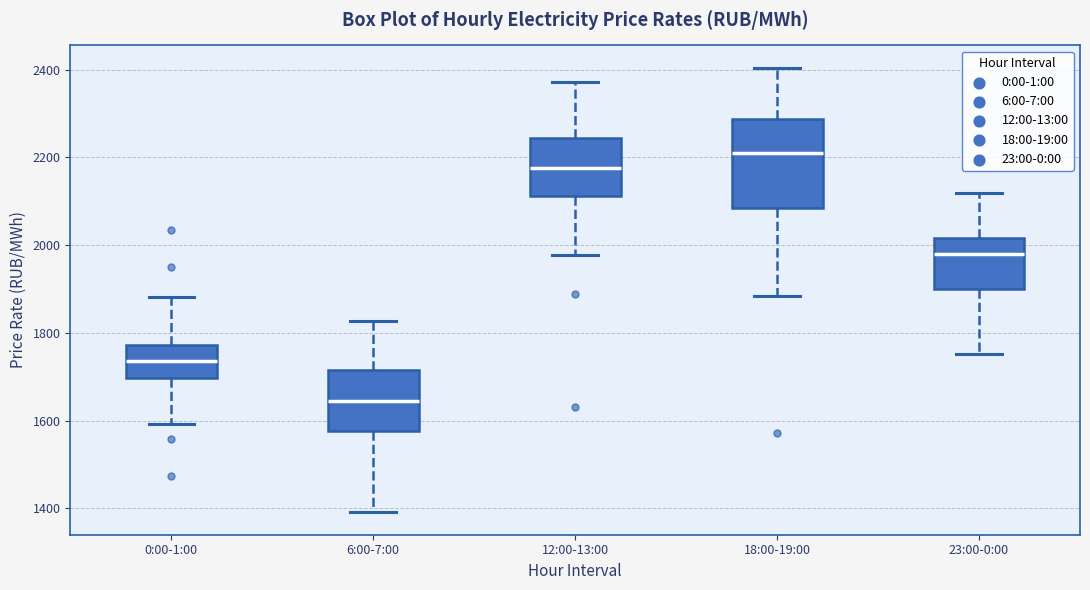

Which box's median line is the highest?

18:00-19:00